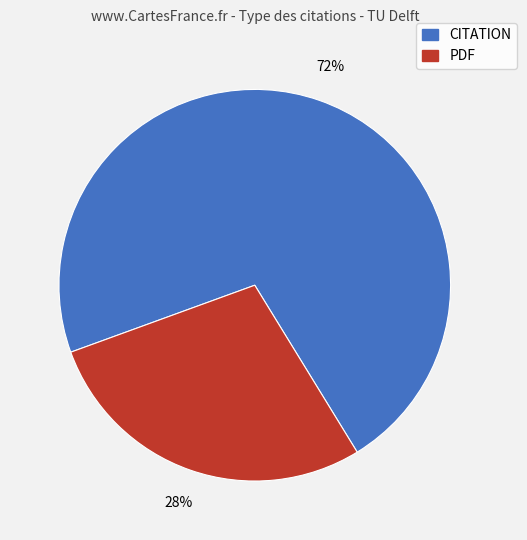

Is the sum of PDF and CITATION greater than half?

Yes